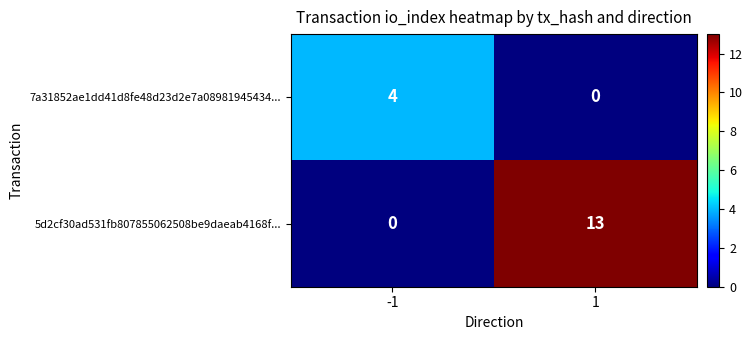

Is it true that 5d2cf30ad531fb807855062508be9daeab4168f... equals 0 at -1?

True